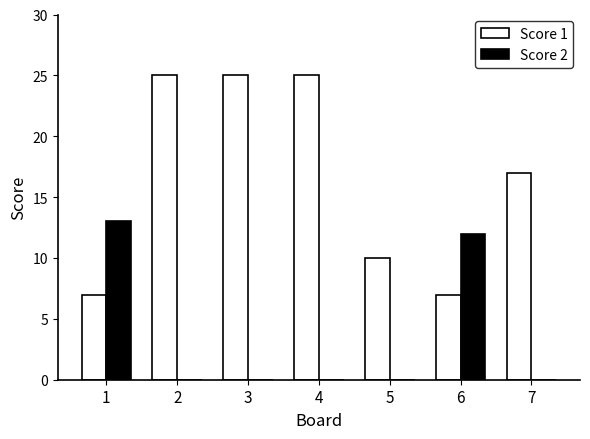

What is the total value across all series at 3?

25